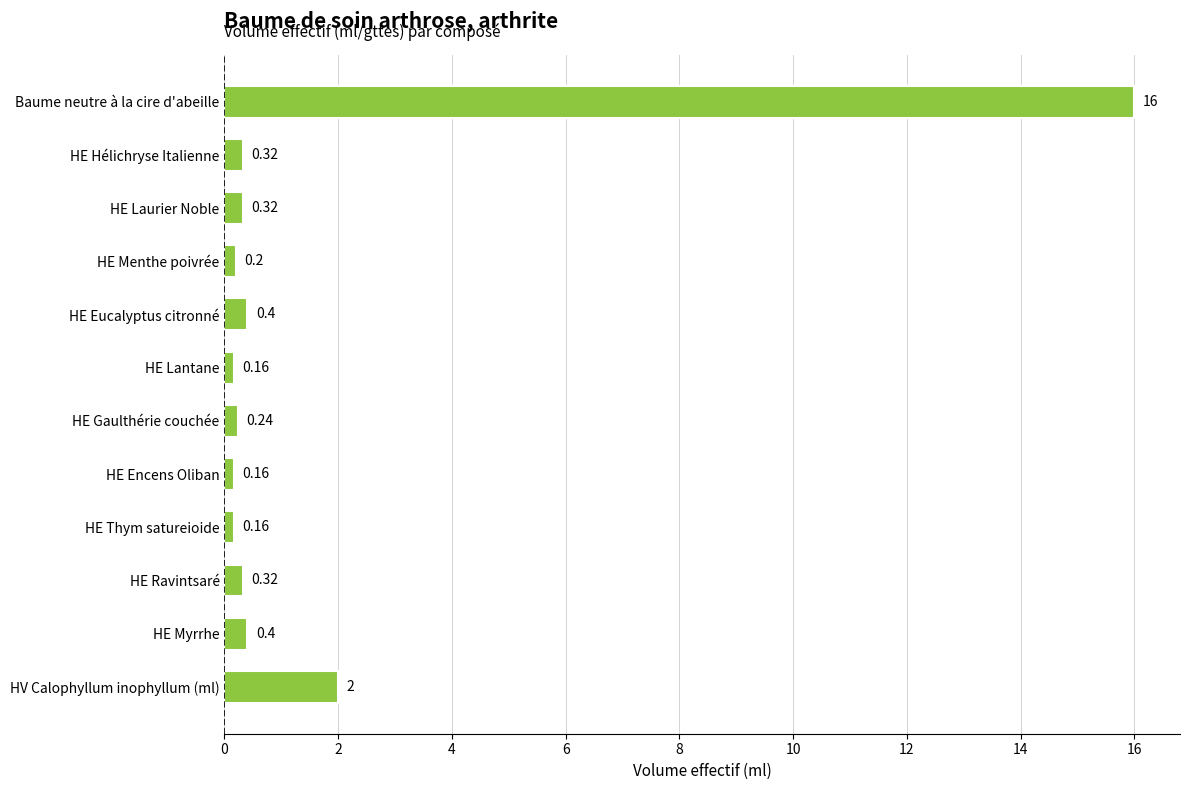

Does the chart contain any negative values?

No